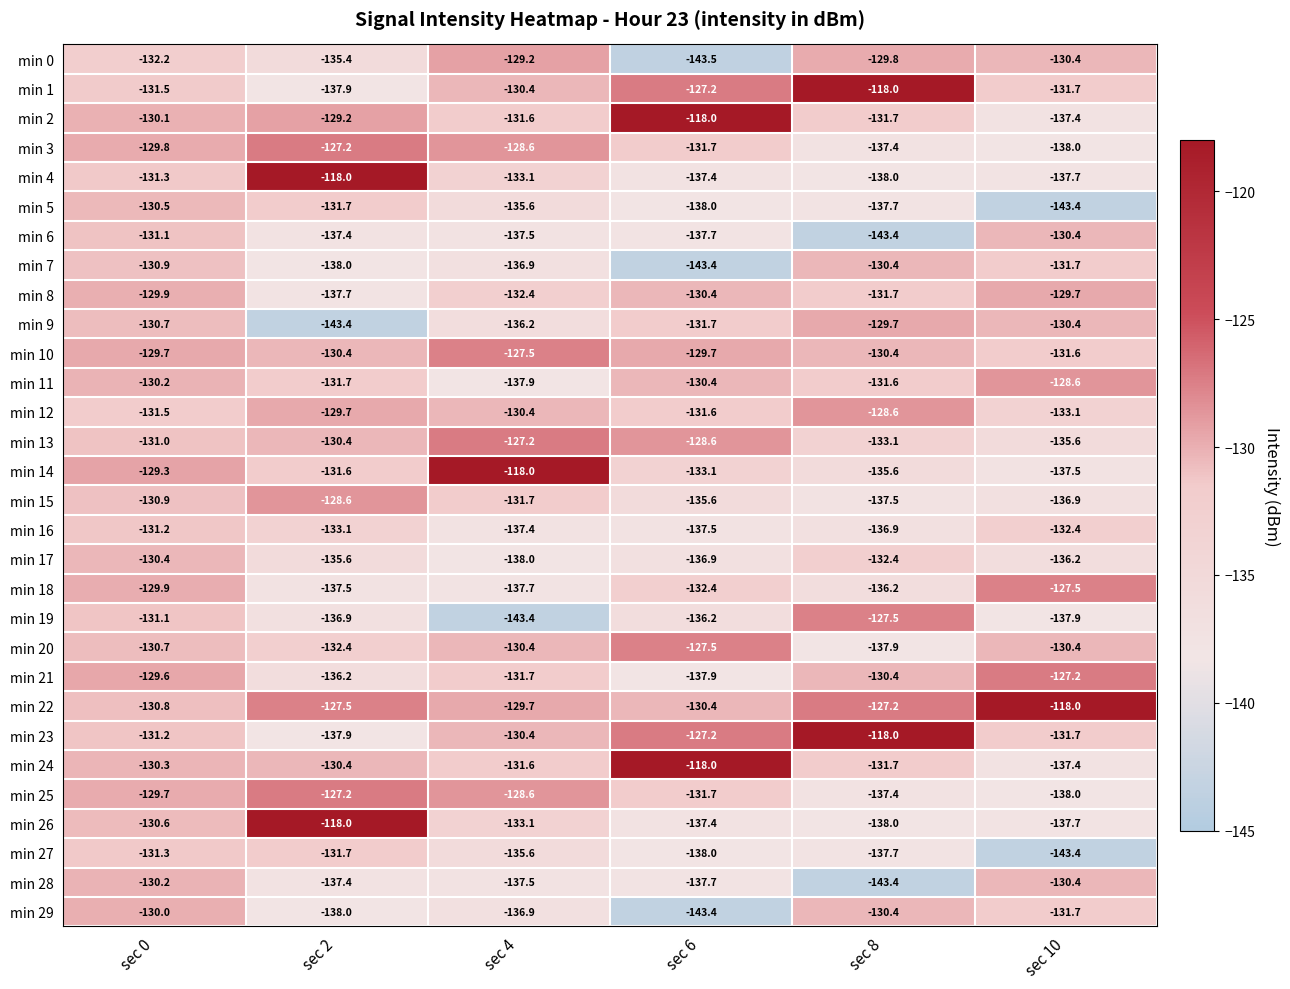

Which category has the lowest value across all series?

sec 6